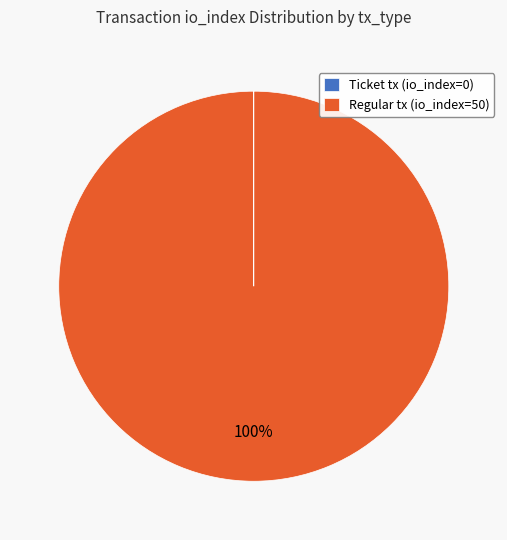

Is there any slice that represents more than half of the pie?

Yes